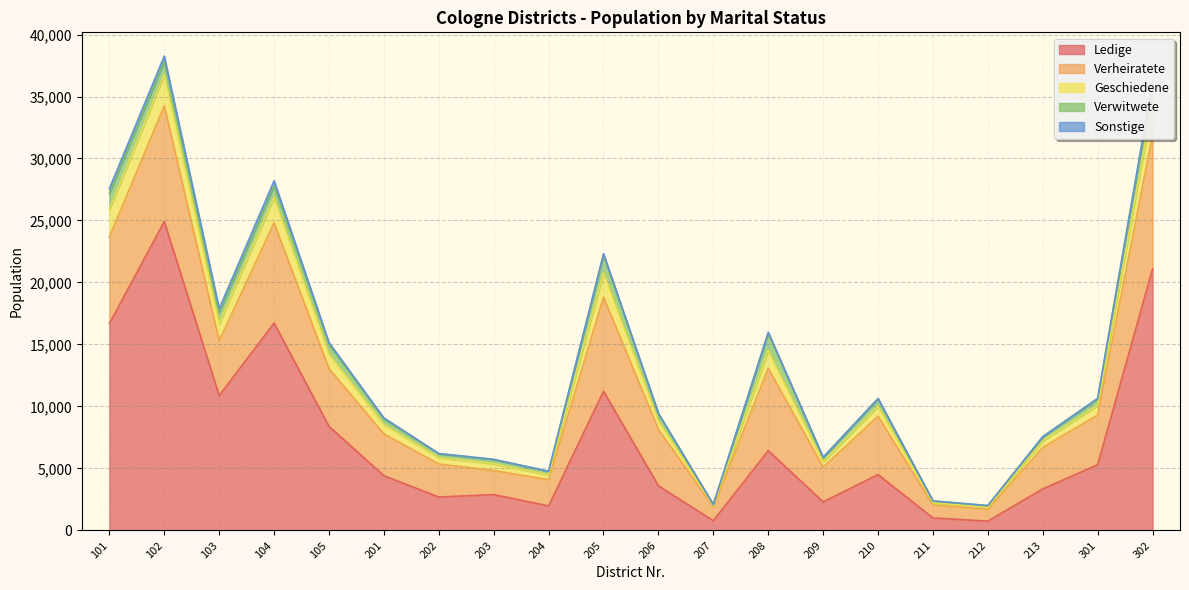

True or false: Sonstige and Verwitwete cross at least once.

False